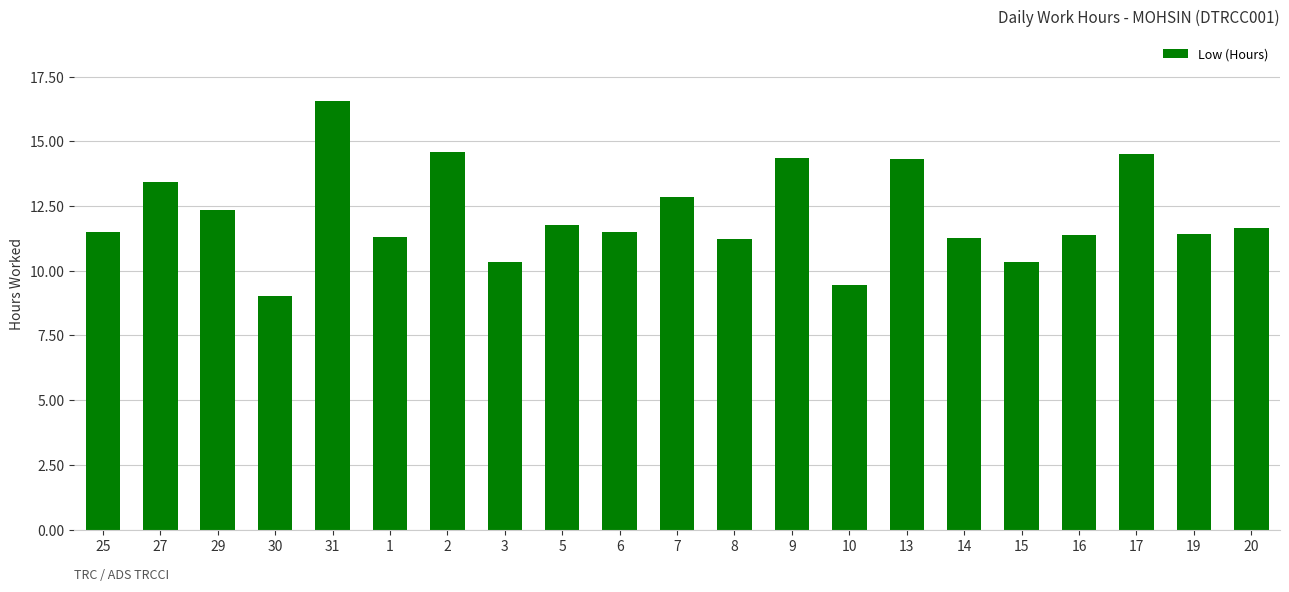

What is the sum of the values at 19 and 31?

28.0